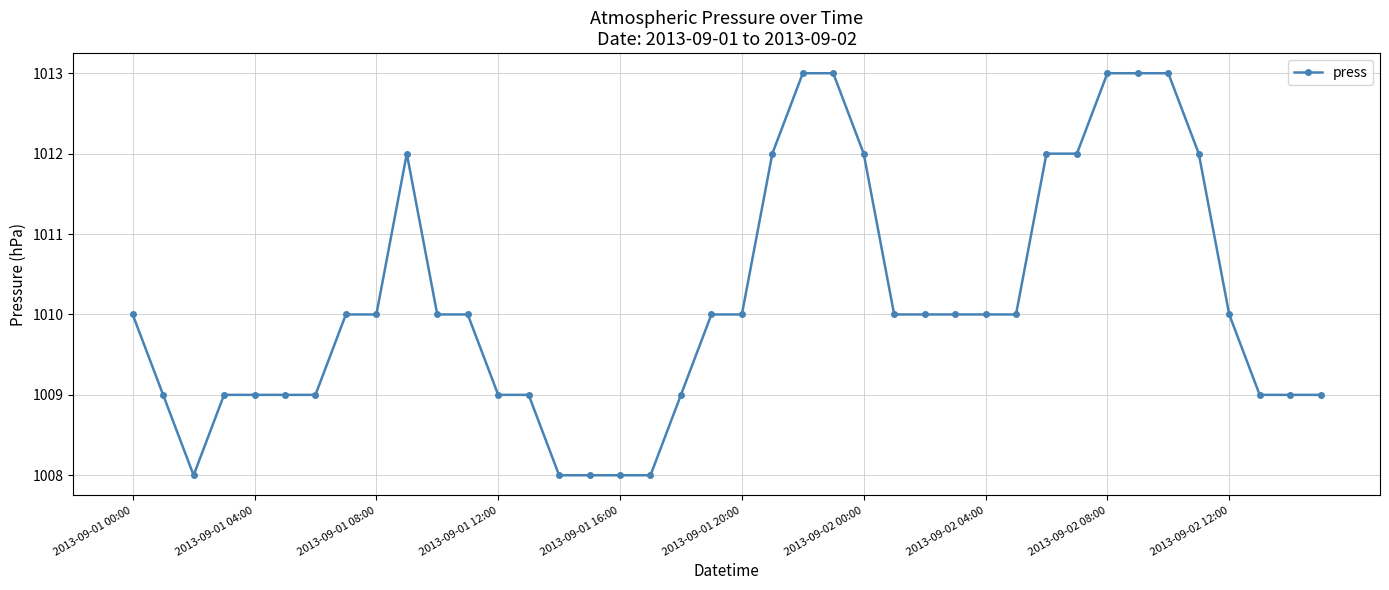

Is this an area chart (filled region under the line)?

No